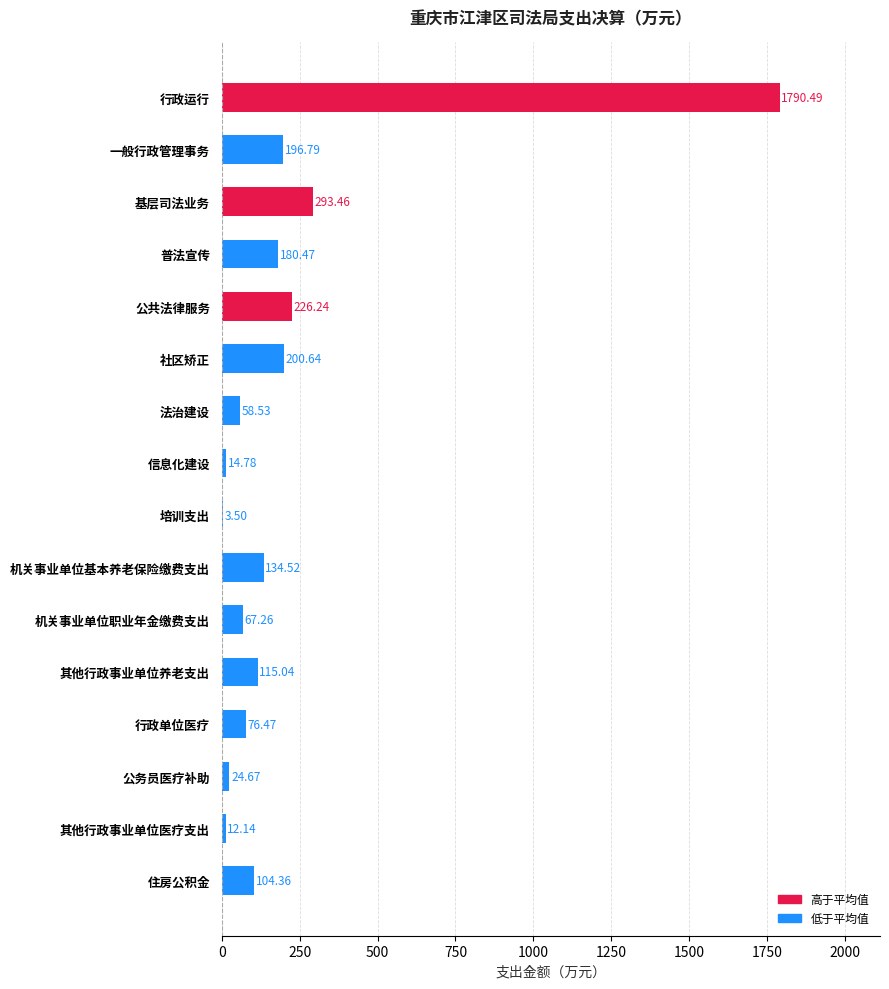

Which label corresponds to the largest value in the chart?

行政运行